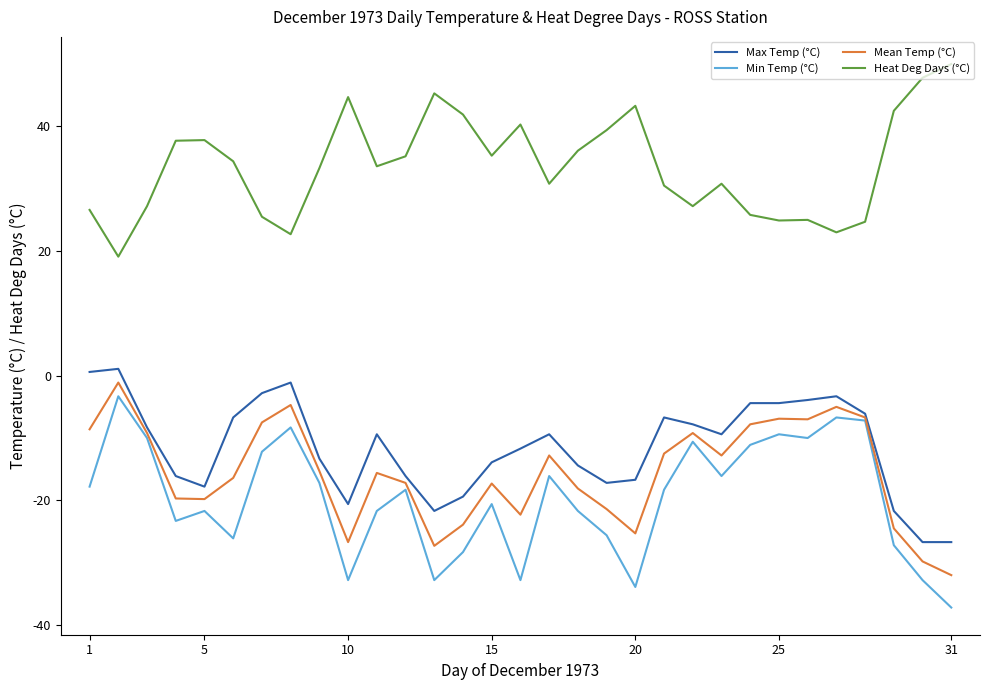

Which series has the largest total across all categories?

Heat Deg Days (°C)